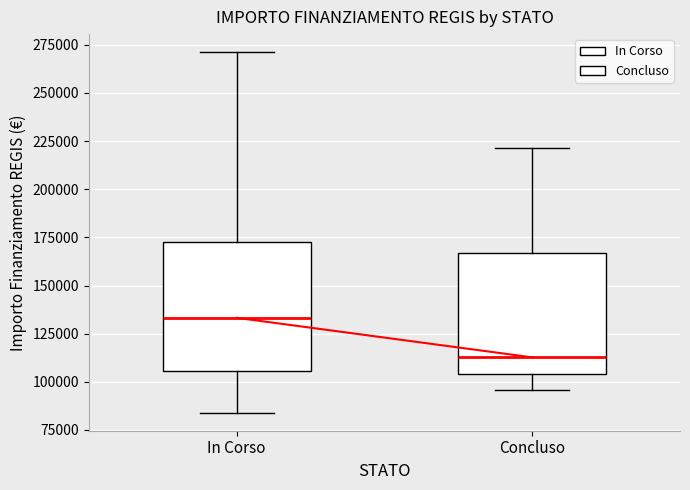

Reading left to right, transcribe this box plot: for each box, give where its median line is, the range the box spans, and where its two whiskers end, as read against the y-axis. The values are not printed on the chart, so give them approximately, as read against the axis.

In Corso: median 135000, box 105000 to 175000, whiskers 85000 to 270000
Concluso: median 115000, box 105000 to 165000, whiskers 95000 to 220000